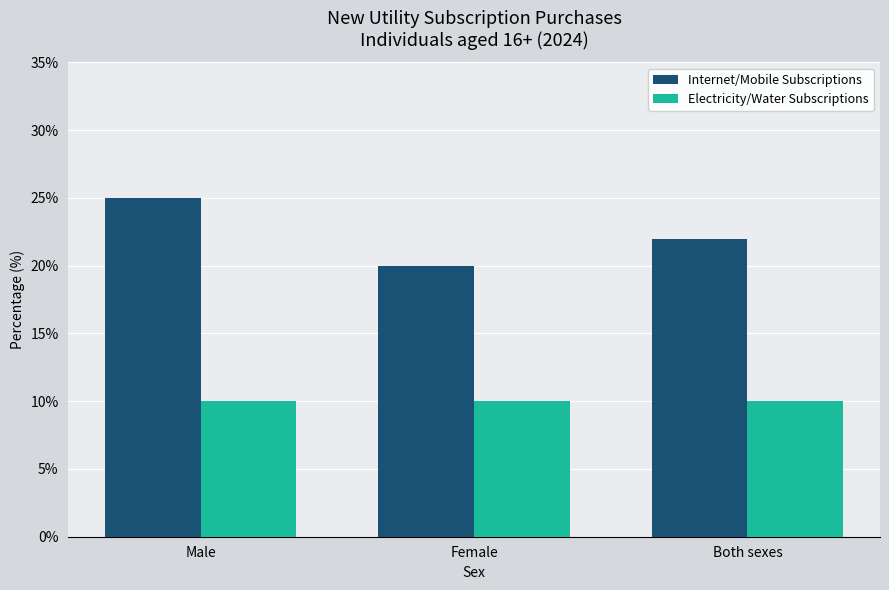

What is the minimum value for Electricity/Water Subscriptions?

10